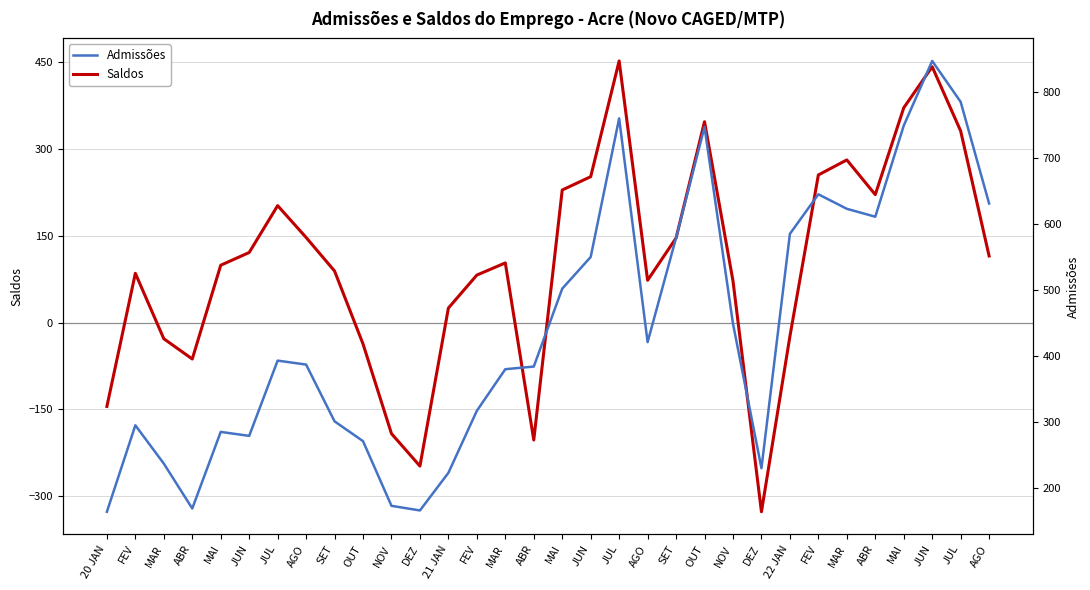

What are all the series names shown in the legend?

Saldos, Admissões